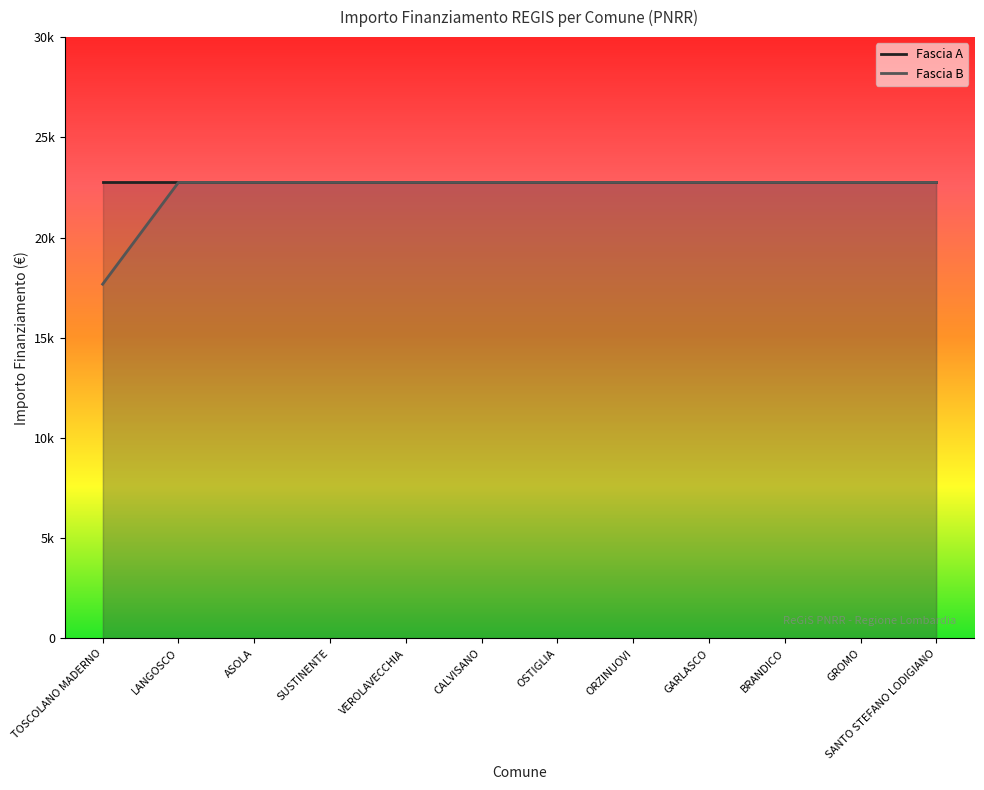

What is the approximate value at SANTO STEFANO LODIGIANO?

22750.0